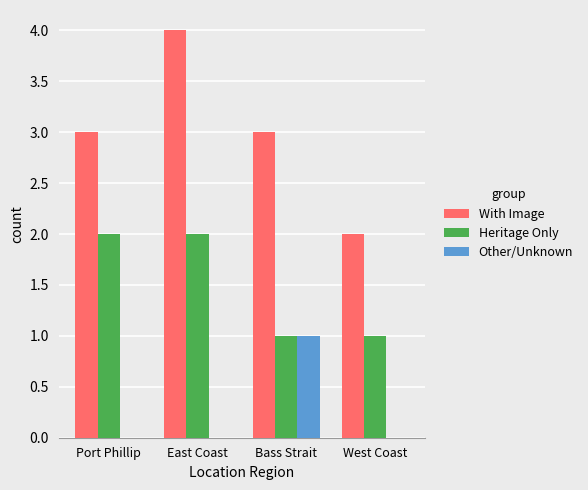

What is the sum of the With Image values at Bass Strait and West Coast?

5